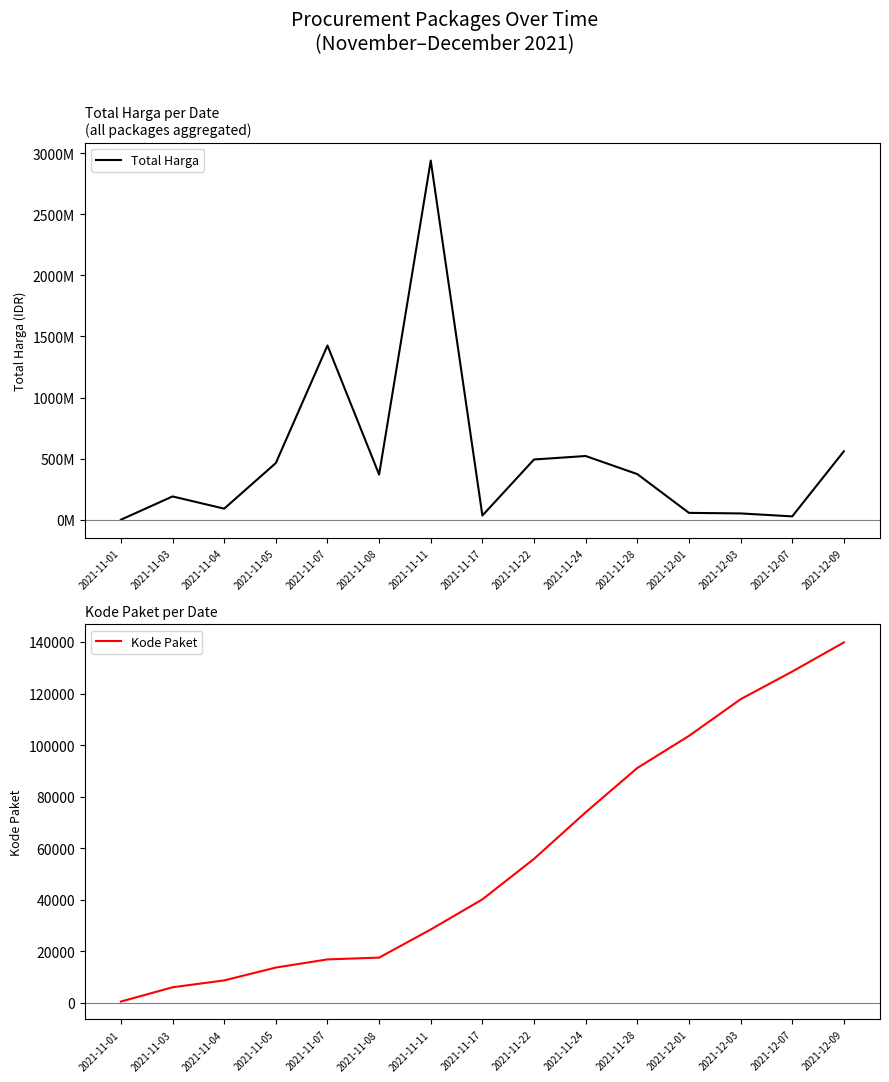

Reading left to right, list all the values displayed in this chart.

Total Harga: 2021-11-01=333600	2021-11-03=190661270	2021-11-04=90672075	2021-11-05=464002100	2021-11-07=1425867900	2021-11-08=369565800	2021-11-11=2939005240	2021-11-17=34292000	2021-11-22=493000000	2021-11-24=521459900	2021-11-28=373404000	2021-12-01=56152800	2021-12-03=51601000	2021-12-07=27412000	2021-12-09=559971000
Kode Paket: 2021-11-01=464	2021-11-03=5997	2021-11-04=8668	2021-11-05=13652	2021-11-07=16823	2021-11-08=17509	2021-11-11=28425	2021-11-17=40112	2021-11-22=55826	2021-11-24=73894	2021-11-28=91101	2021-12-01=103541	2021-12-03=117783	2021-12-07=128516	2021-12-09=139817